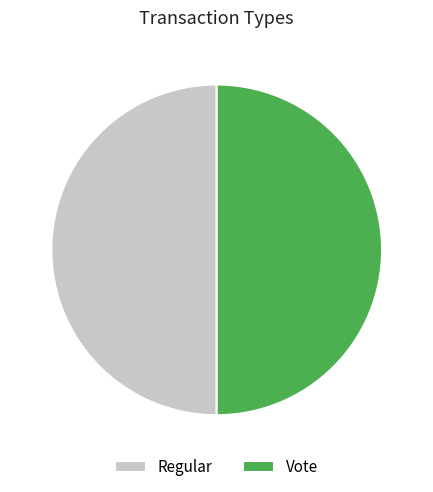

Is it true that Regular is 58% of the pie?

False